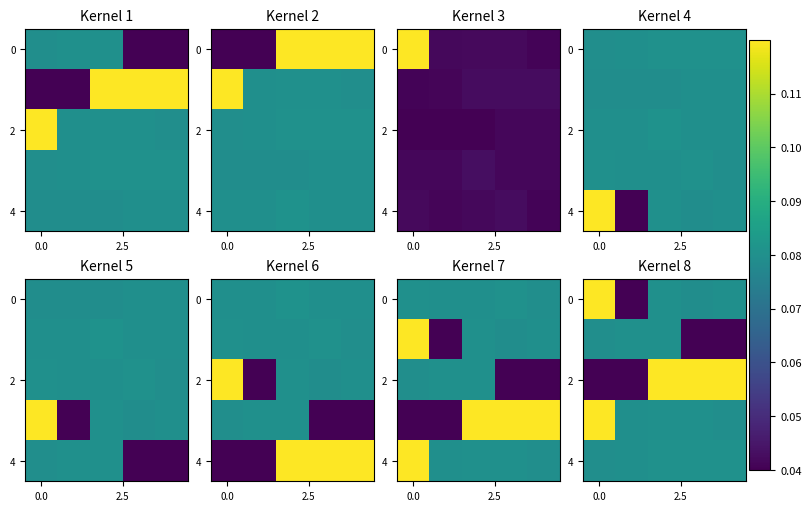

At which category is the sum across all series the highest?

2